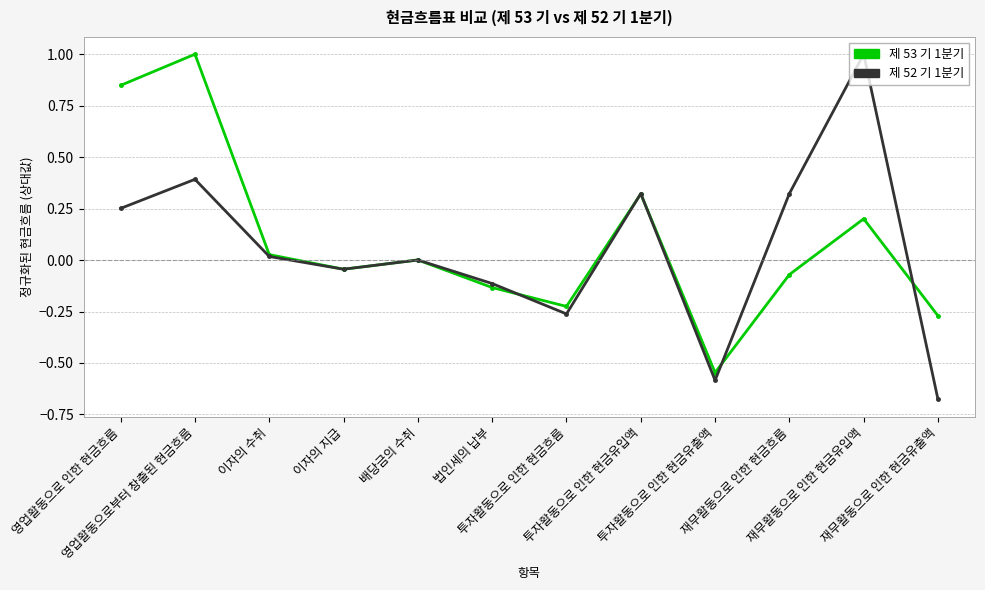

How many interior local valleys does the 제 53 기 1분기 series have?

3